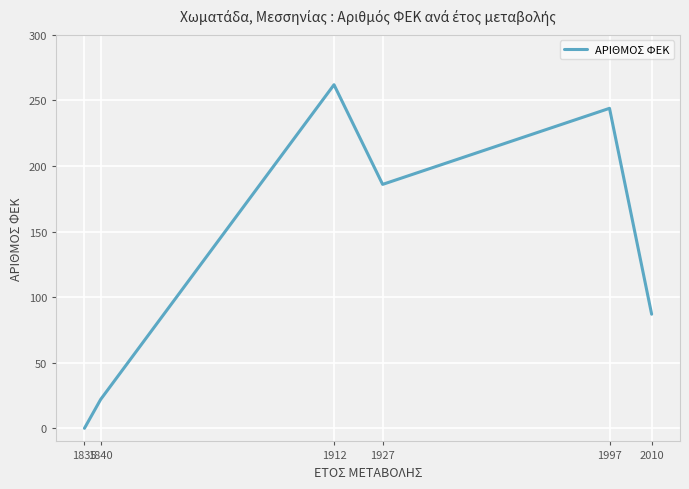

How many categories are shown in the chart?

6